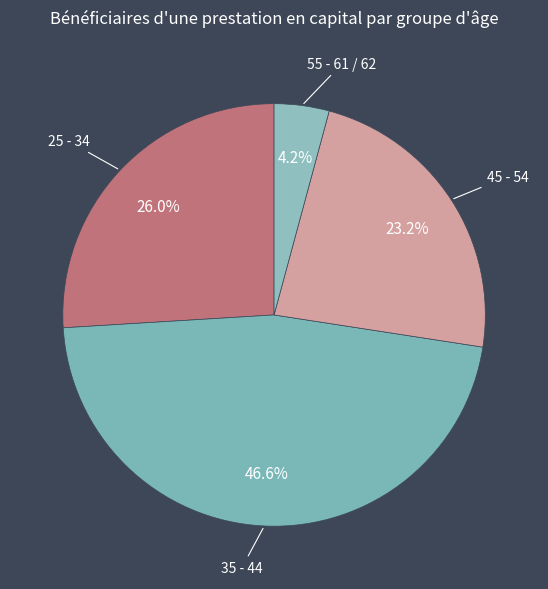

Does 35 - 44 represent more than half of the total?

No